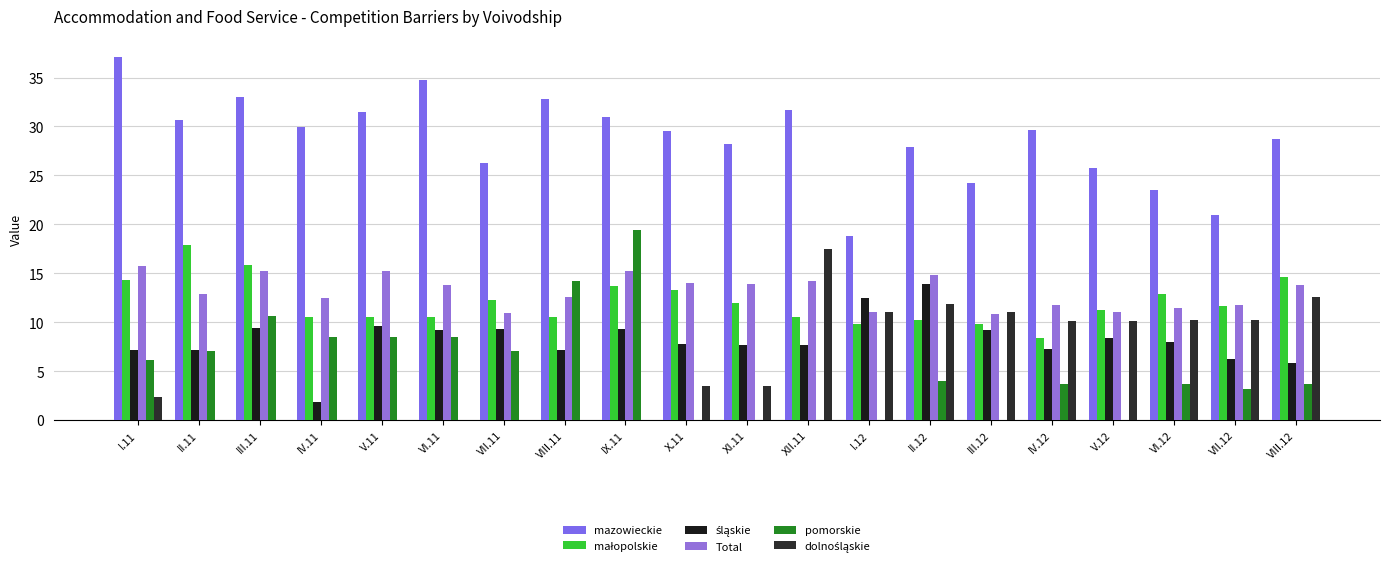

Reading right to left, list all the values displayed in this chart.

mazowieckie: 28.7	21.0	23.5	25.8	29.6	24.2	27.9	18.8	31.7	28.2	29.5	31.0	32.8	26.3	34.7	31.5	29.9	33.0	30.7	37.1
małopolskie: 14.6	11.7	12.9	11.3	8.4	9.8	10.2	9.8	10.5	12.0	13.3	13.7	10.5	12.3	10.5	10.5	10.5	15.9	17.9	14.3
śląskie: 5.8	6.2	8.0	8.4	7.3	9.2	13.9	12.5	7.7	7.7	7.8	9.3	7.2	9.3	9.2	9.6	1.9	9.4	7.2	7.2
Total: 13.8	11.8	11.5	11.1	11.8	10.8	14.8	11.1	14.2	13.9	14.0	15.2	12.6	10.9	13.8	15.2	12.5	15.2	12.9	15.7
pomorskie: 3.7	3.2	3.7	0.0	3.7	0.0	4.0	0.0	0.0	0.0	0.0	19.4	14.2	7.1	8.5	8.5	8.5	10.6	7.1	6.1
dolnośląskie: 12.6	10.2	10.2	10.1	10.1	11.0	11.9	11.1	17.5	3.5	3.5	0.0	0.0	0.0	0.0	0.0	0.0	0.0	0.0	2.4